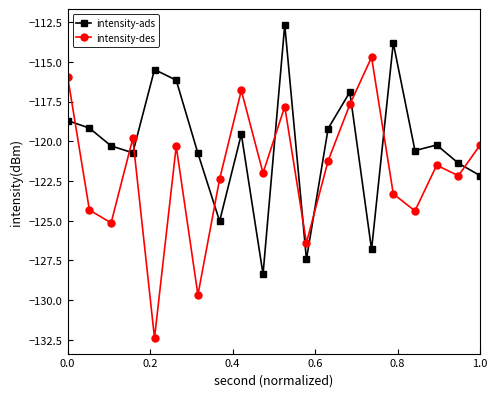

What is the value of the intensity-ads point at the 2nd from the left?

-119.2